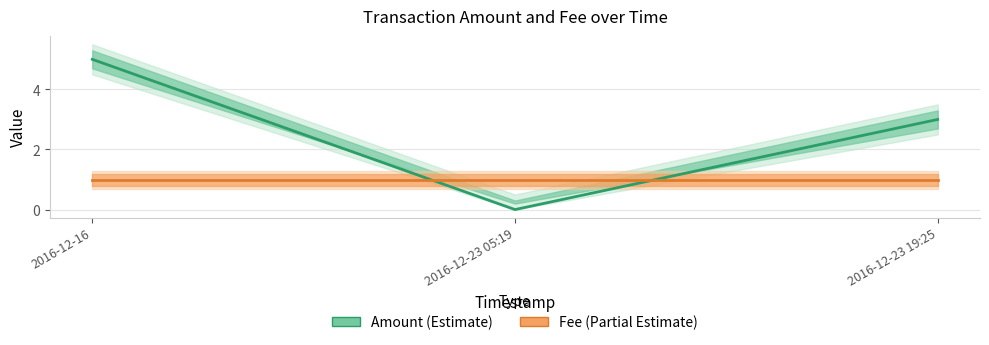

The Amount (Estimate) series shows 3 at 2016-12-23 19:25. True or false?

True